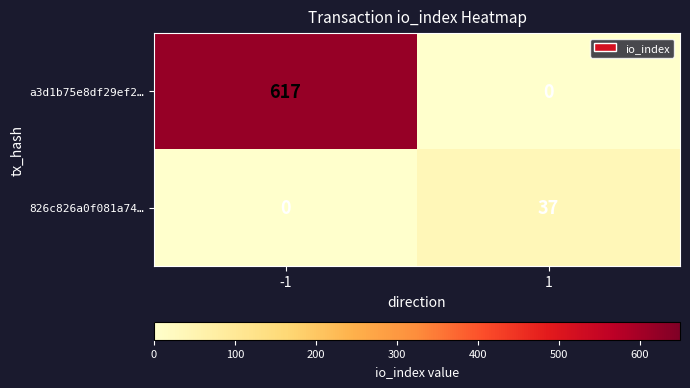

Reading right to left, what are all the values shown in this chart?

a3d1b75e8df29ef2…: 0	617
826c826a0f081a74…: 37	0